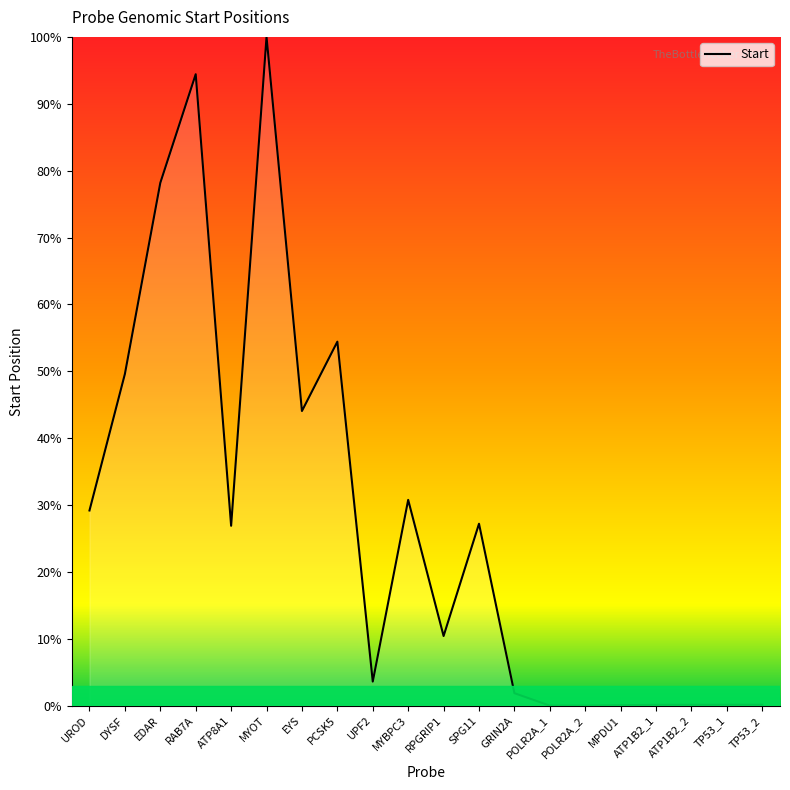

Where is the first local maximum?

RAB7A